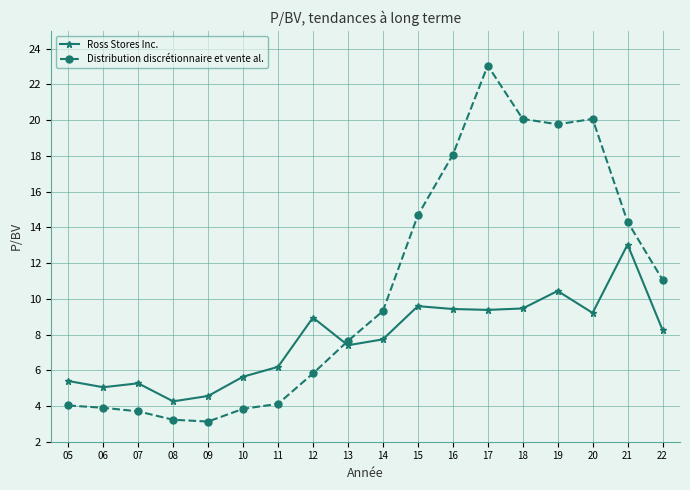

True or false: Ross Stores Inc. has more than 0 interior local peaks.

True